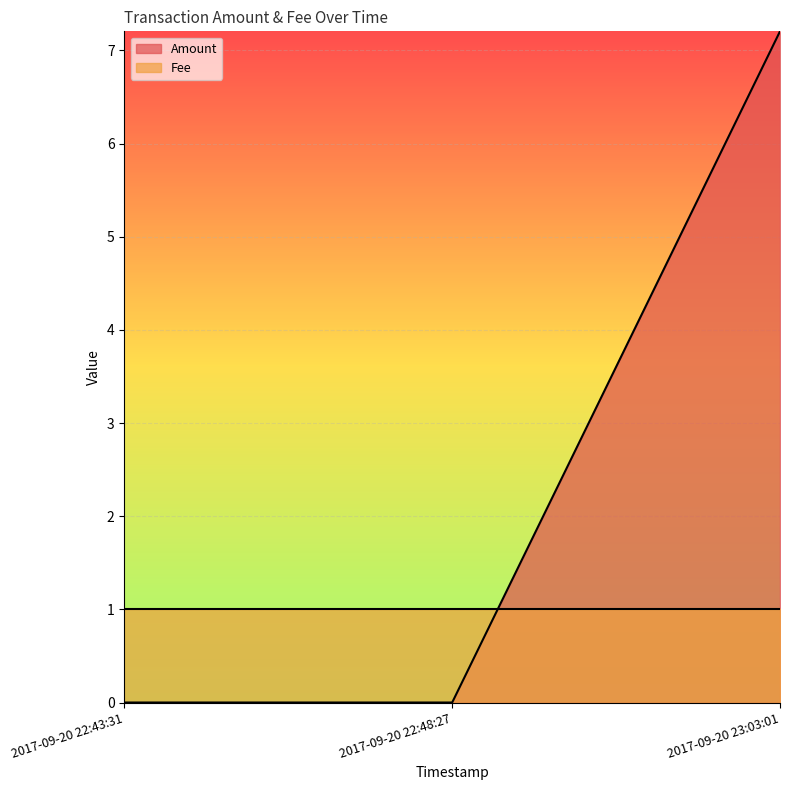

Count the number of categories in the chart.

3